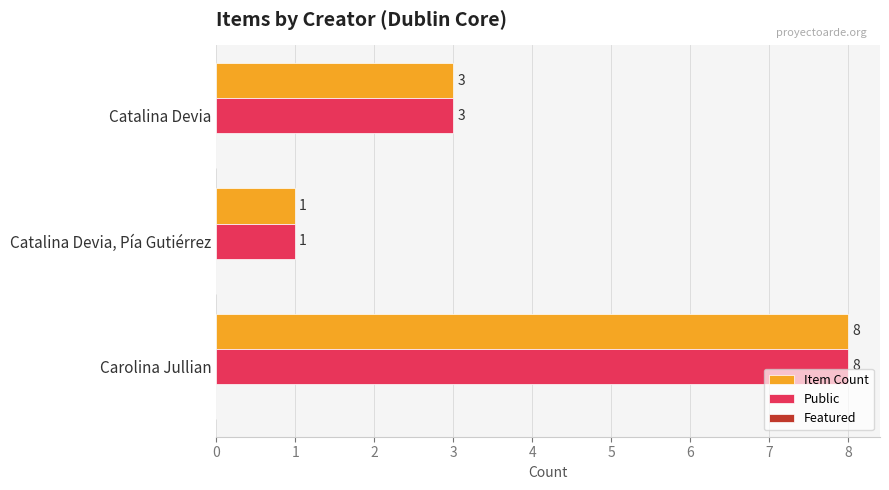

The Item Count series shows 1 at Catalina Devia. True or false?

False